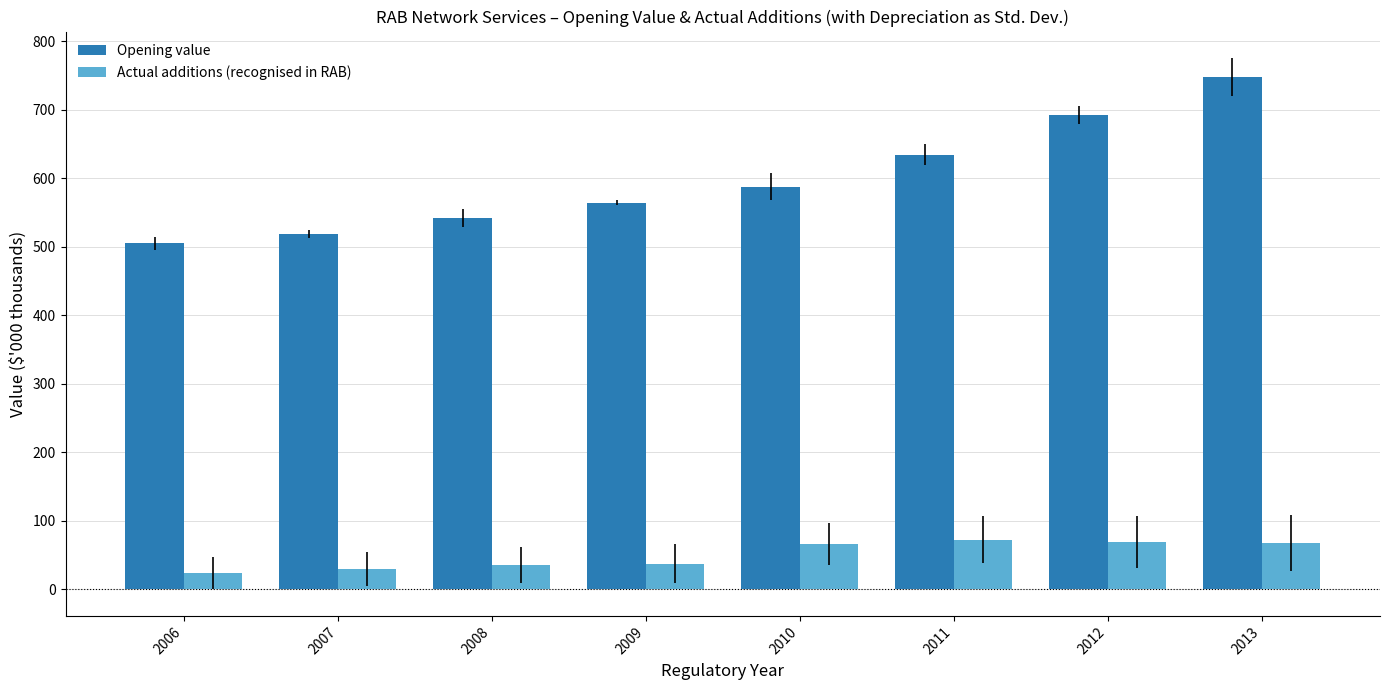

Between 2011 and 2012, which series saw the biggest shift?

Opening value